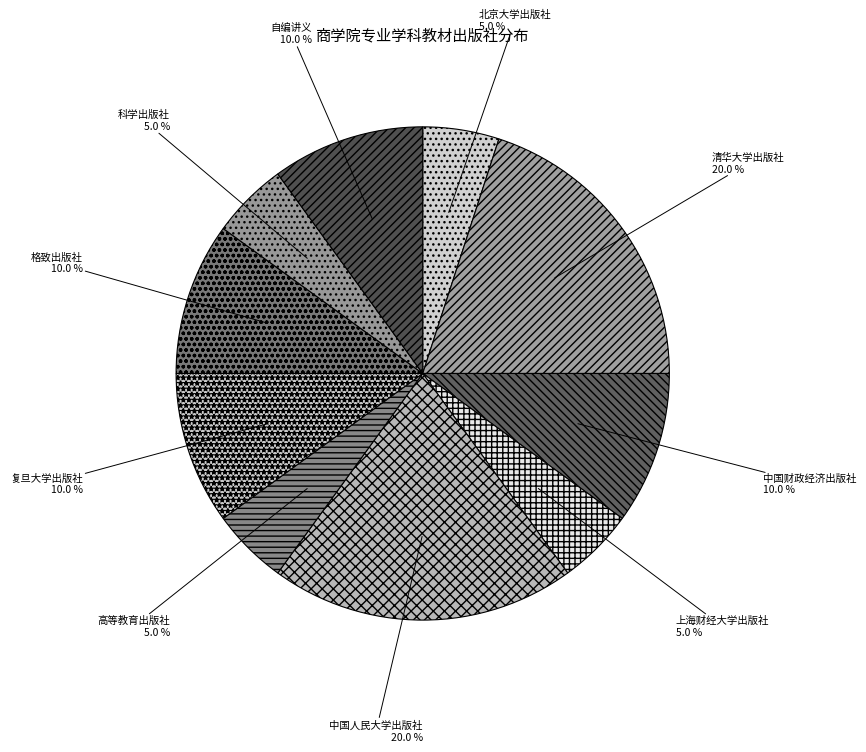

To the nearest percent, what percentage of the pie is 上海财经大学出版社?

5%